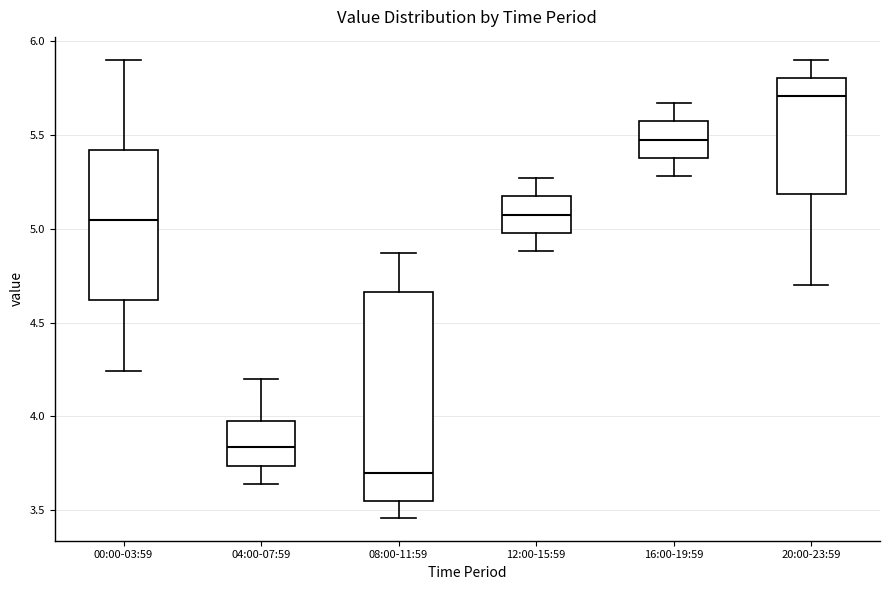

Where is the lower edge of the box for 20:00-23:59 on the y-axis? The values are not printed on the chart, so give them approximately, as read against the axis.

5.20